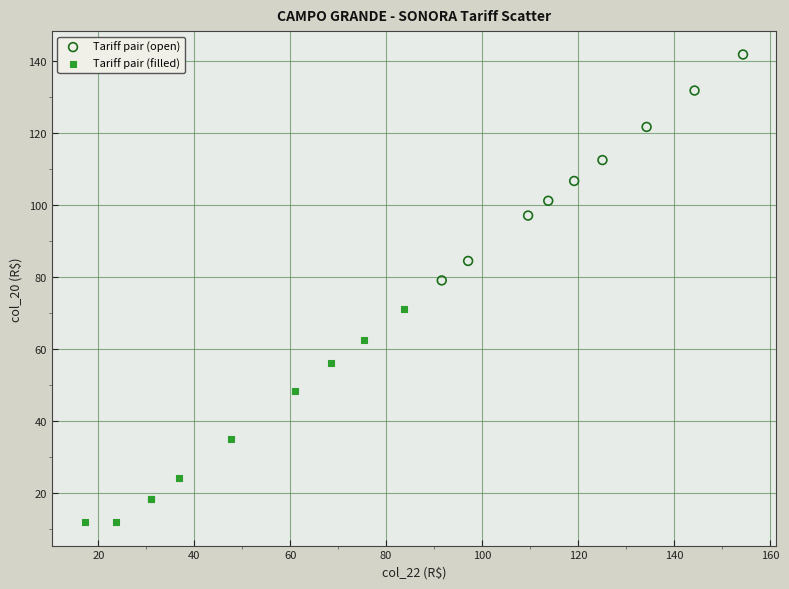

Which series has the widest spread of Y values?

Tariff pair (open)